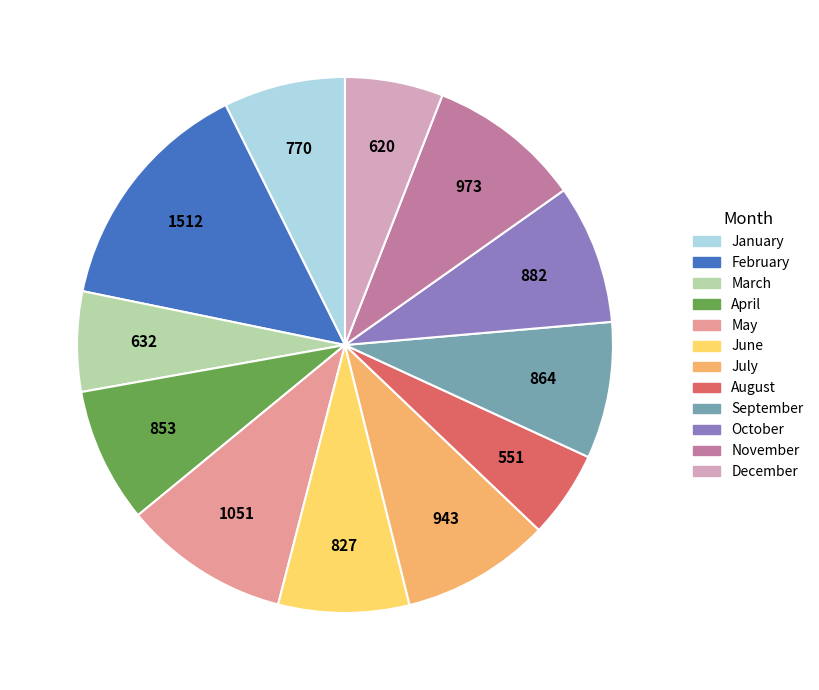

Which slice is the smallest?

August